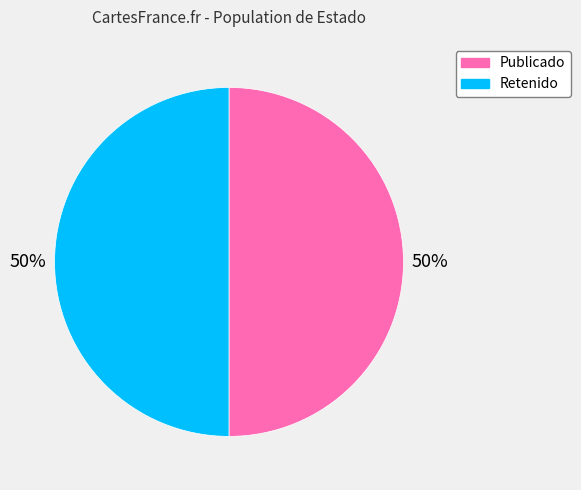

To the nearest percent, what is the average slice percentage?

50%